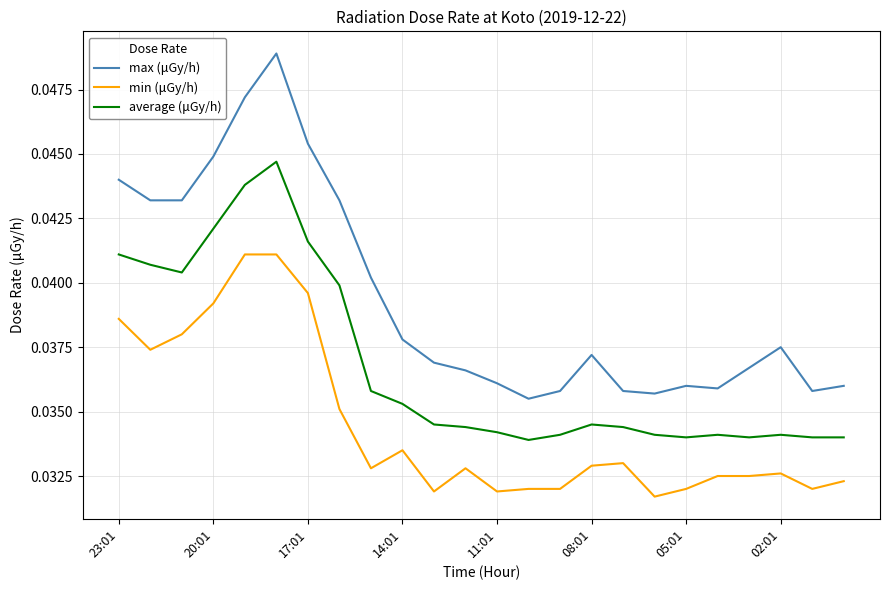

Rank the series by their maximum value, from lowest to highest.

min (μGy/h), average (μGy/h), max (μGy/h)